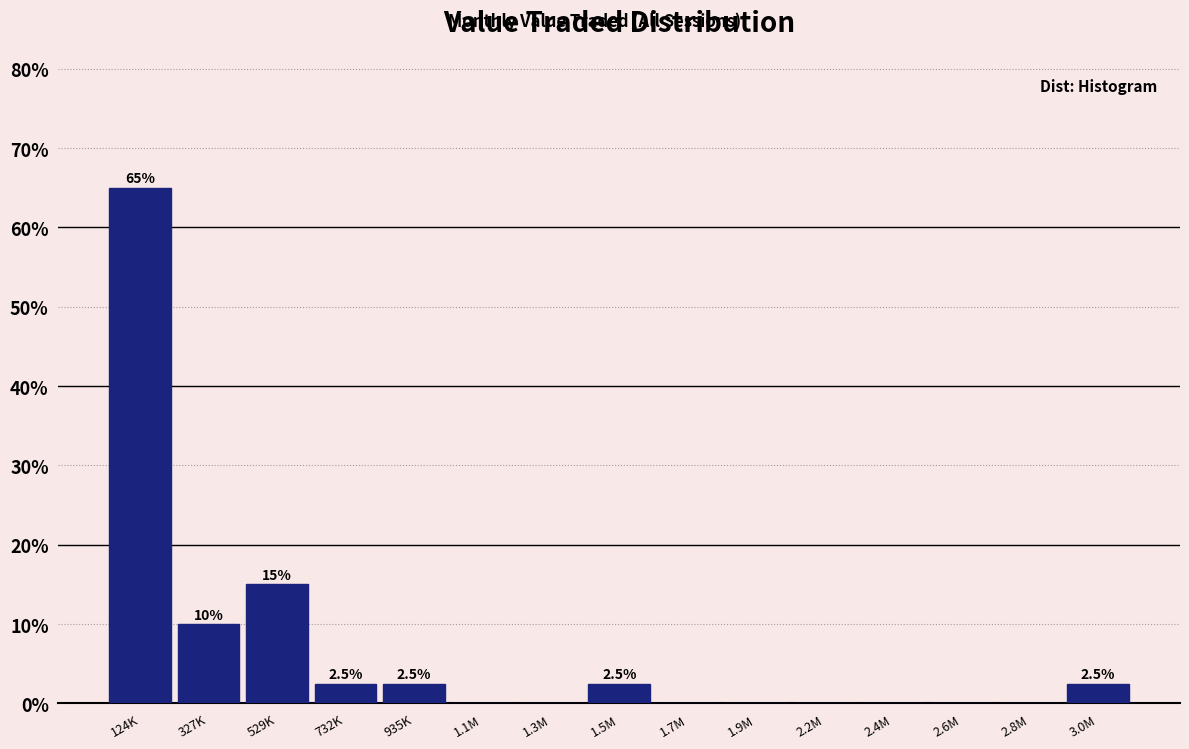

Reading left to right, extract all data points from this chart.

124K=65.0	327K=10.0	529K=15.0	732K=2.5	935K=2.5	1.1M=0.0	1.3M=0.0	1.5M=2.5	1.7M=0.0	1.9M=0.0	2.2M=0.0	2.4M=0.0	2.6M=0.0	2.8M=0.0	3.0M=2.5